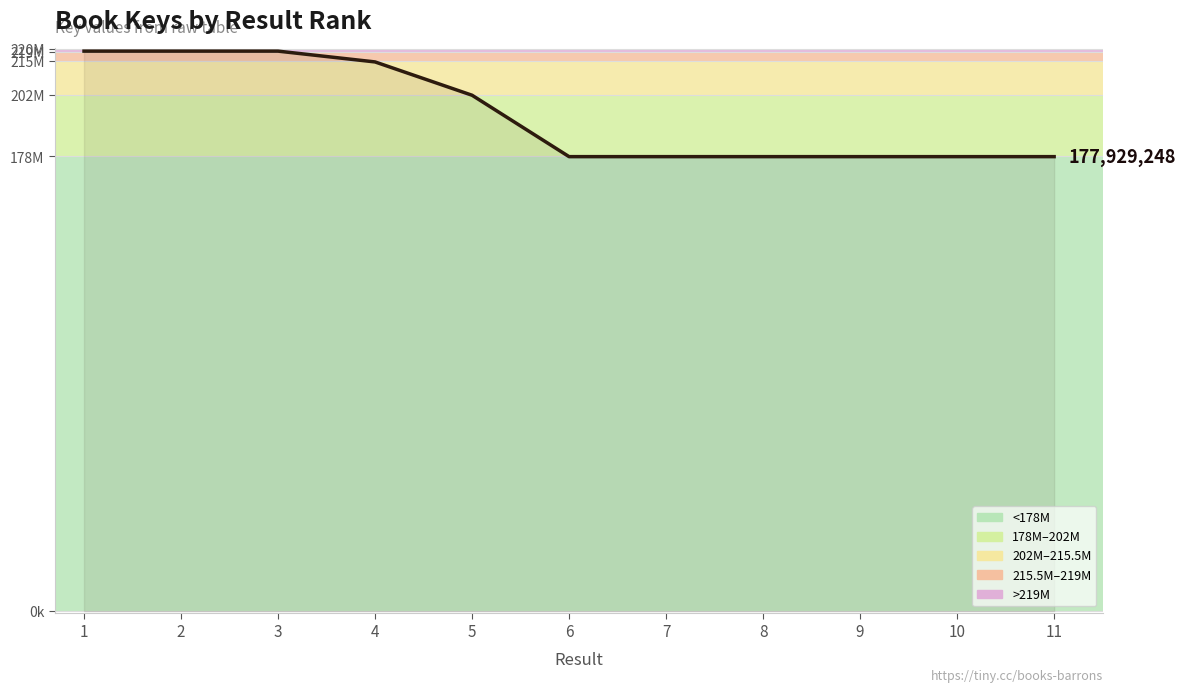

Is this an area chart (filled region under the line)?

Yes